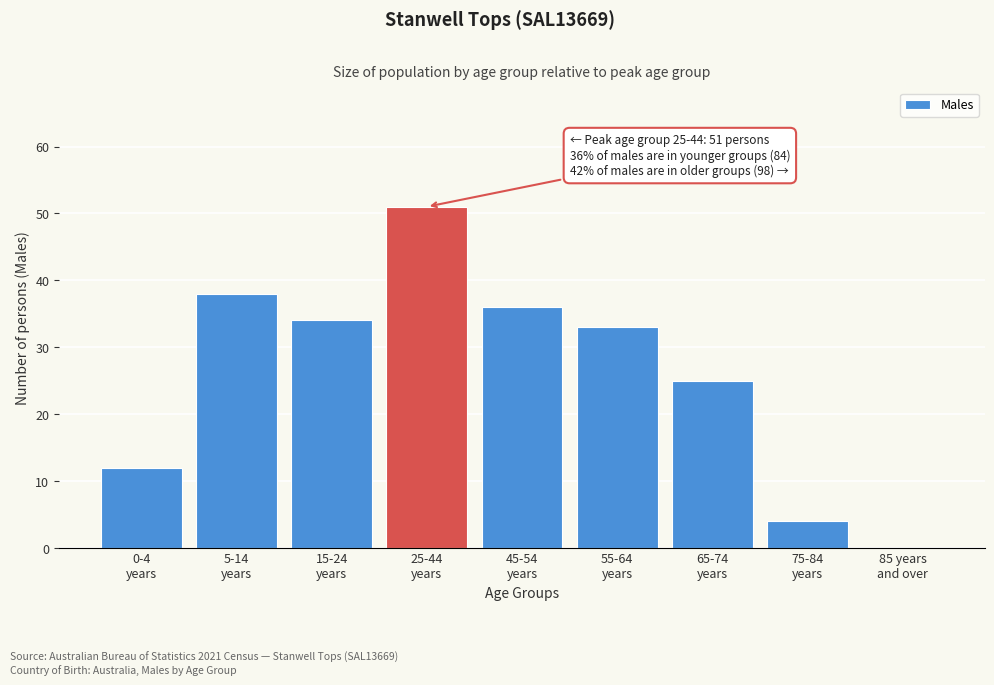

What is the sum of all values?

233